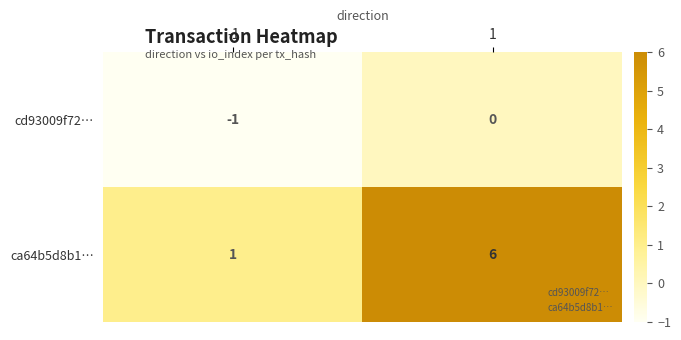

What is the sum of the ca64b5d8b1… values at -1 and 1?

7